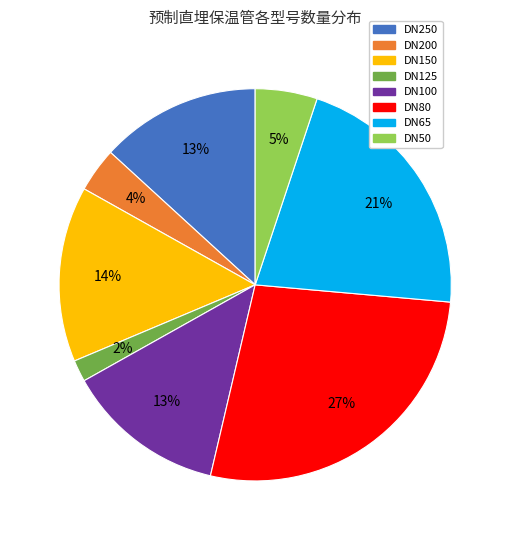

Which category has the biggest portion of the pie?

DN80